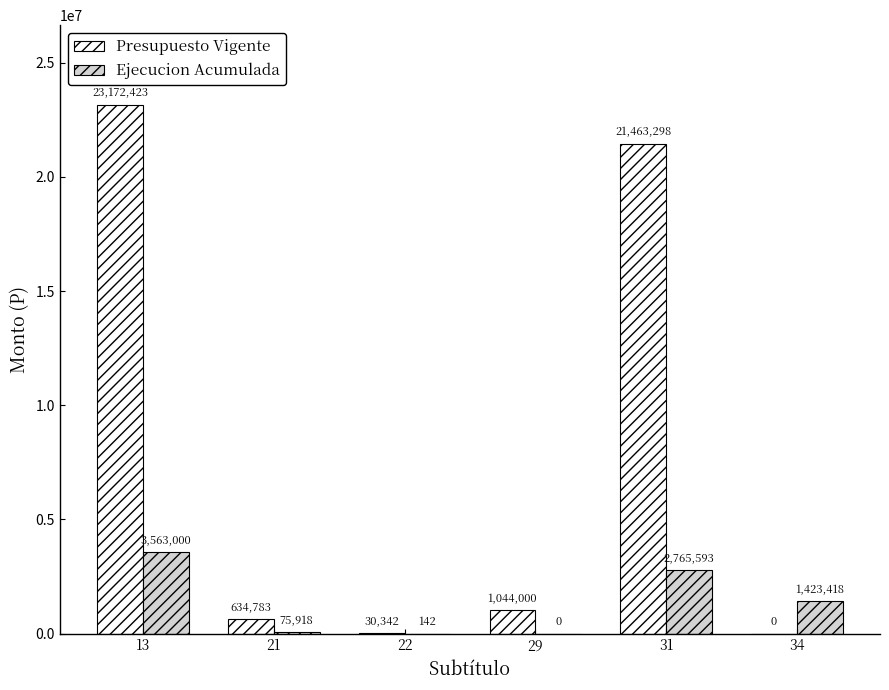

Which series changed the most between 13 and 21?

Presupuesto Vigente